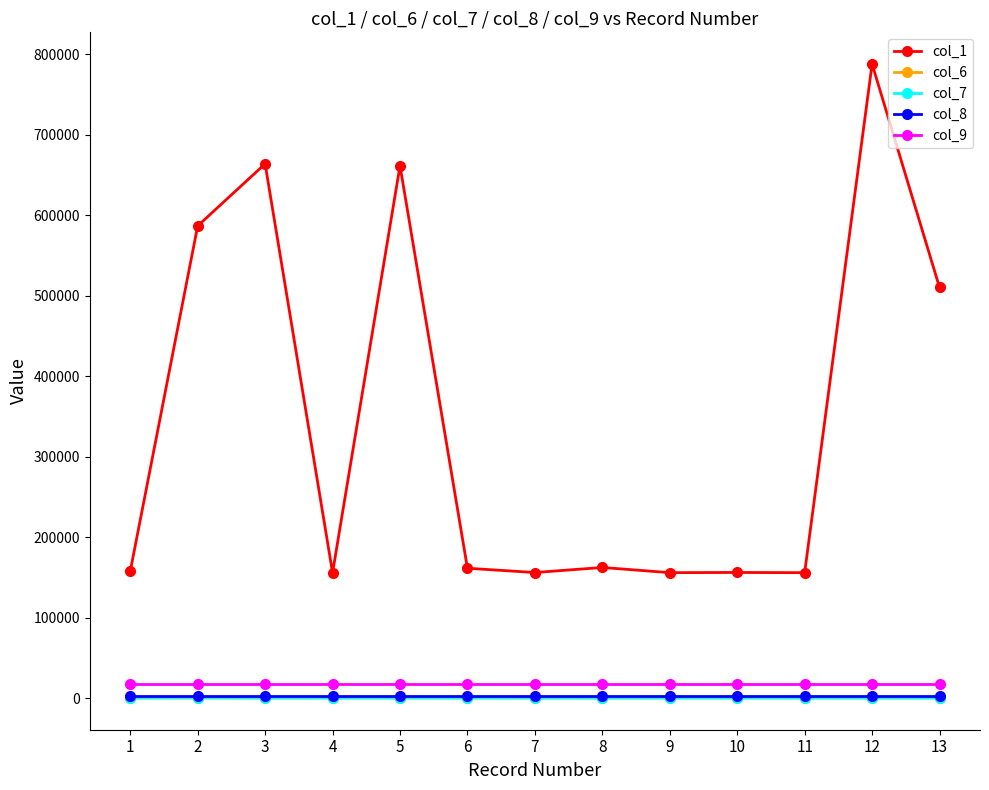

Which series has the widest spread of values?

col_1